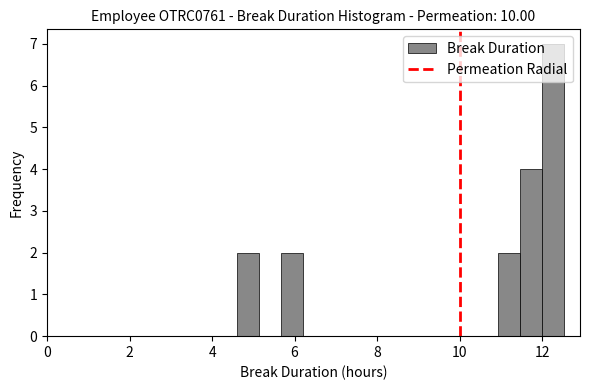

Around what value on the x-axis is the tallest bar? Give the approximate position of its centre, as read against the axis.

12.2